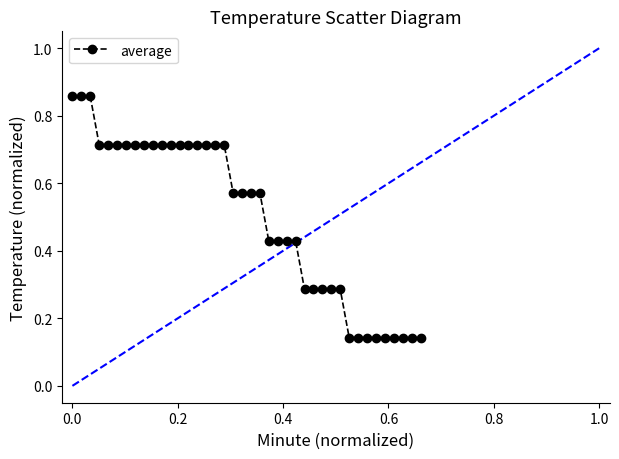

How many values are between 0 and 1?

40